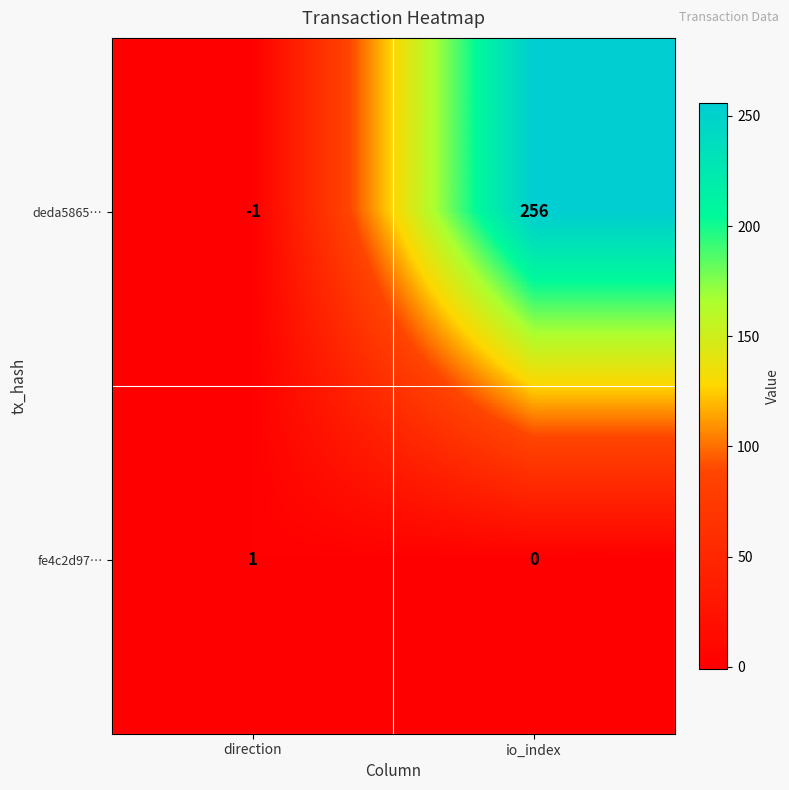

At which label is deda5865… closest to 127?

direction